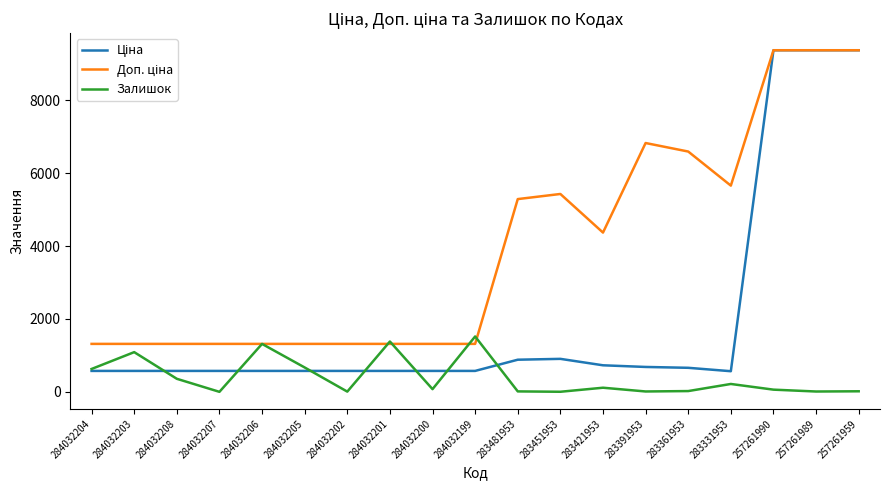

What is the difference between the highest and lowest values at 284032206?

742.2